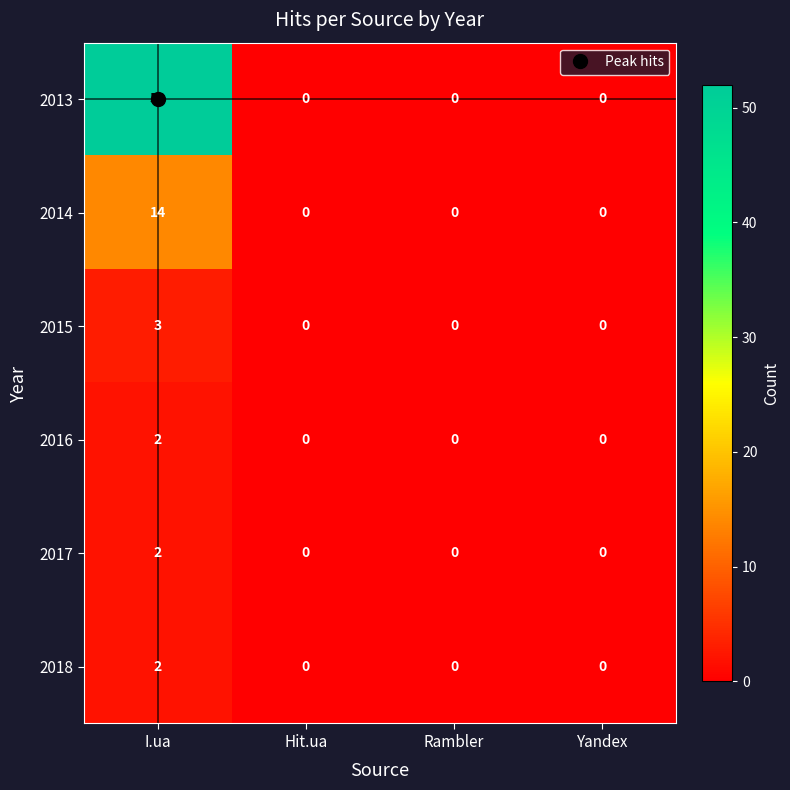

How many values in the 2013 series exceed 0?

1